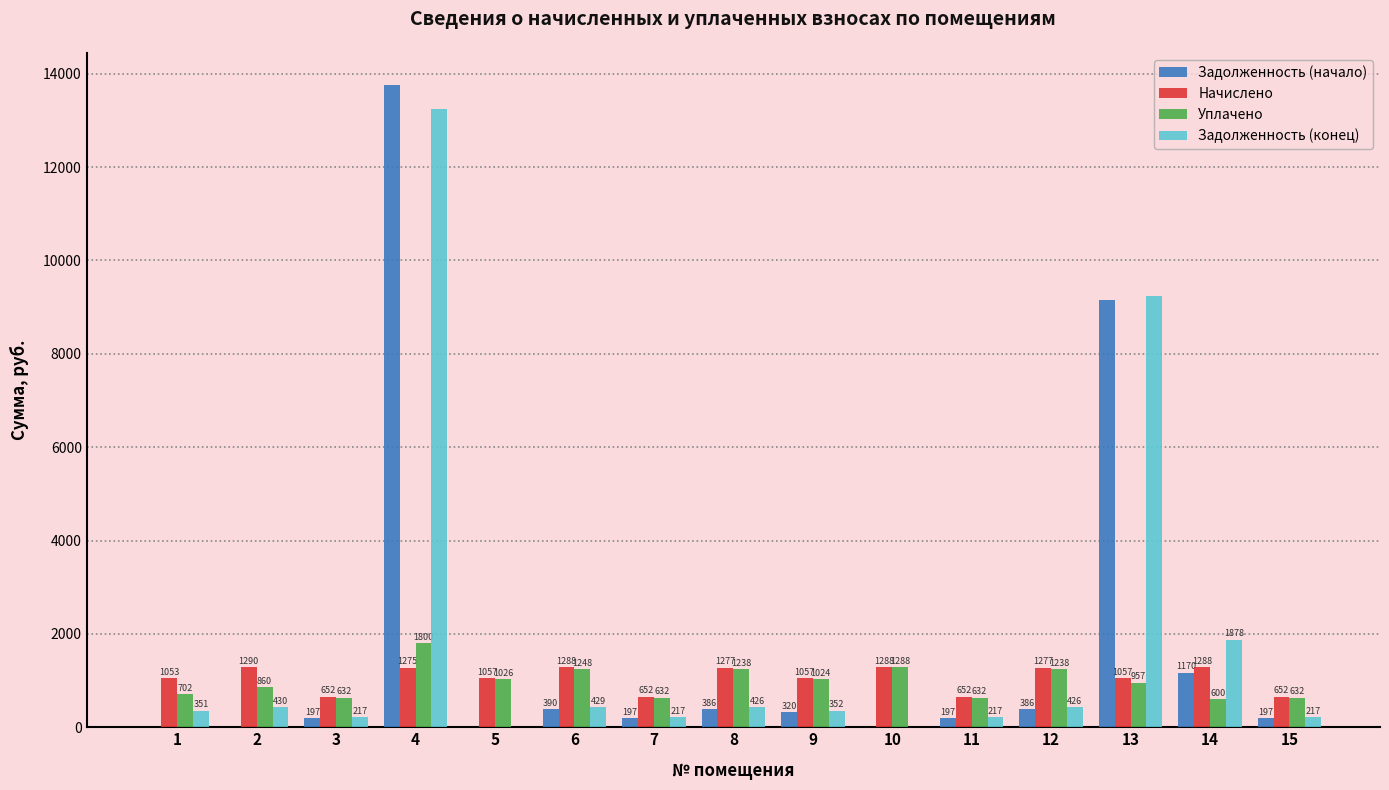

Where does the Уплачено series first go above 957?

4